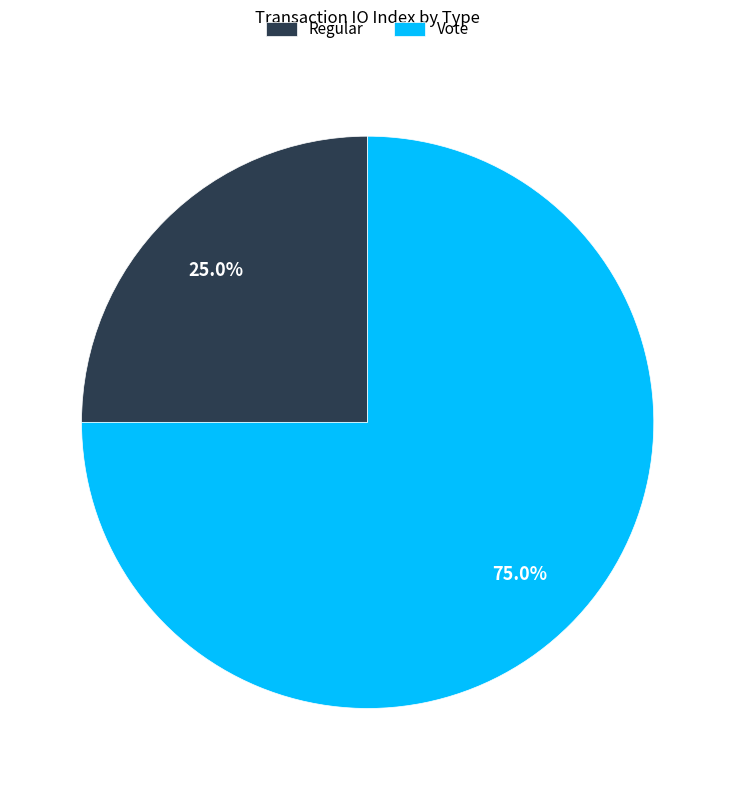

Rank the categories by value from highest to lowest.

Vote, Regular